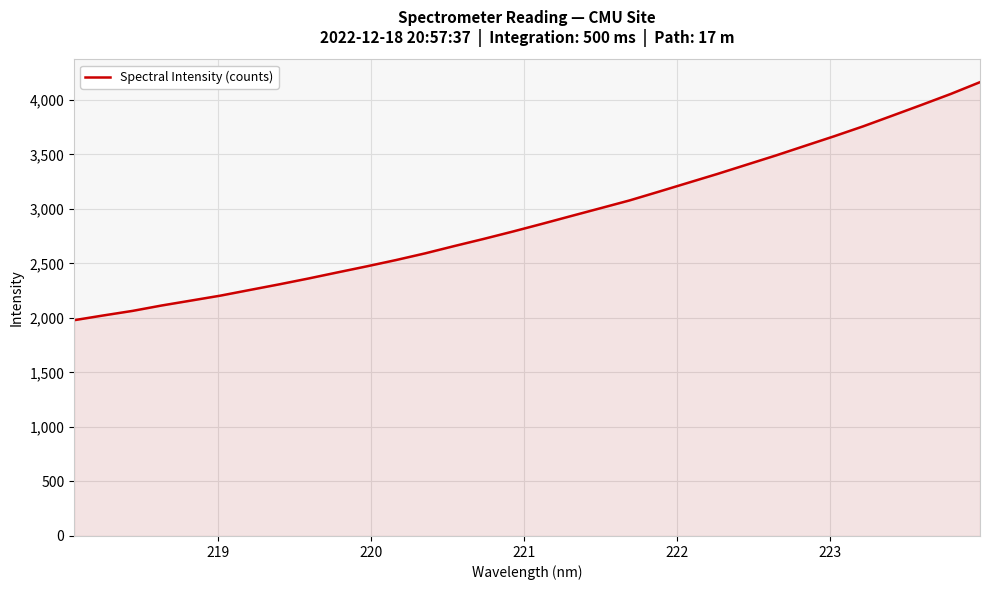

What is the average value?

2912.0